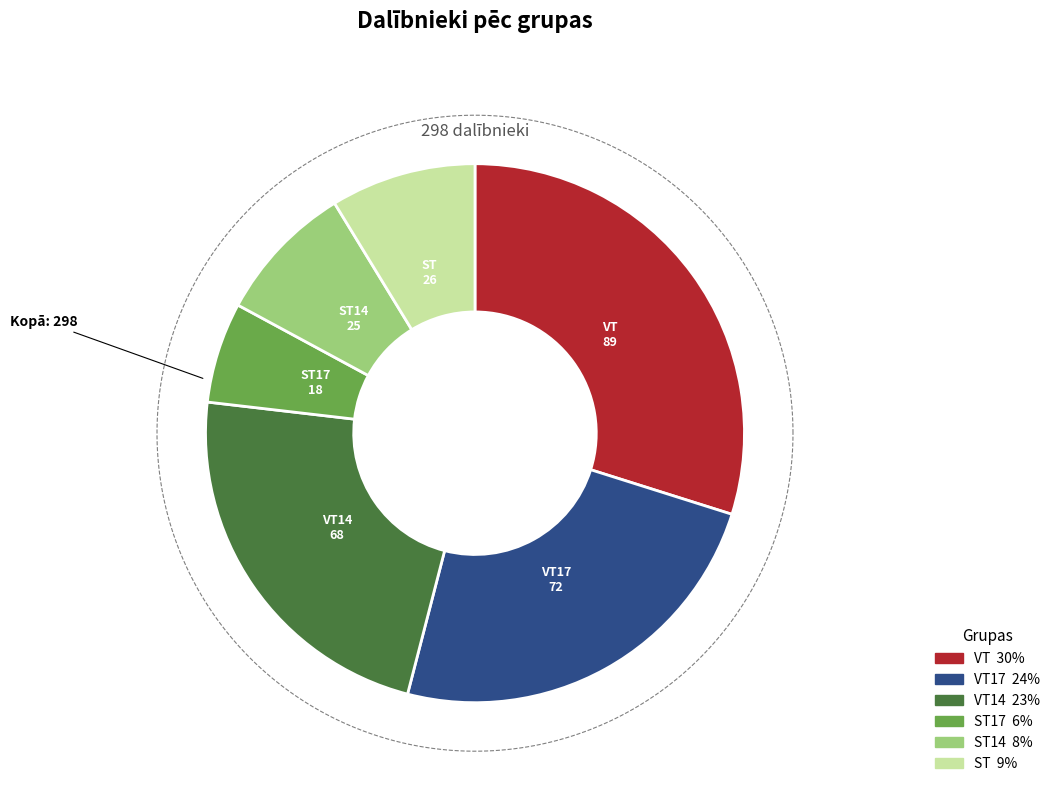

Between VT17 and ST, which is larger?

VT17